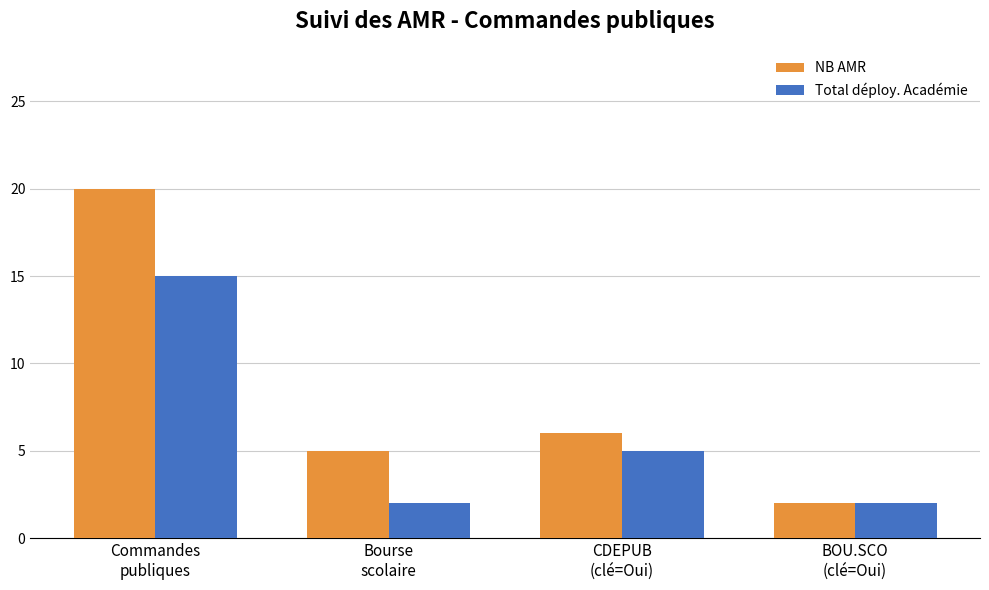

True or false: Total déploy. Académie has a value of 15 at Commandes
publiques.

True